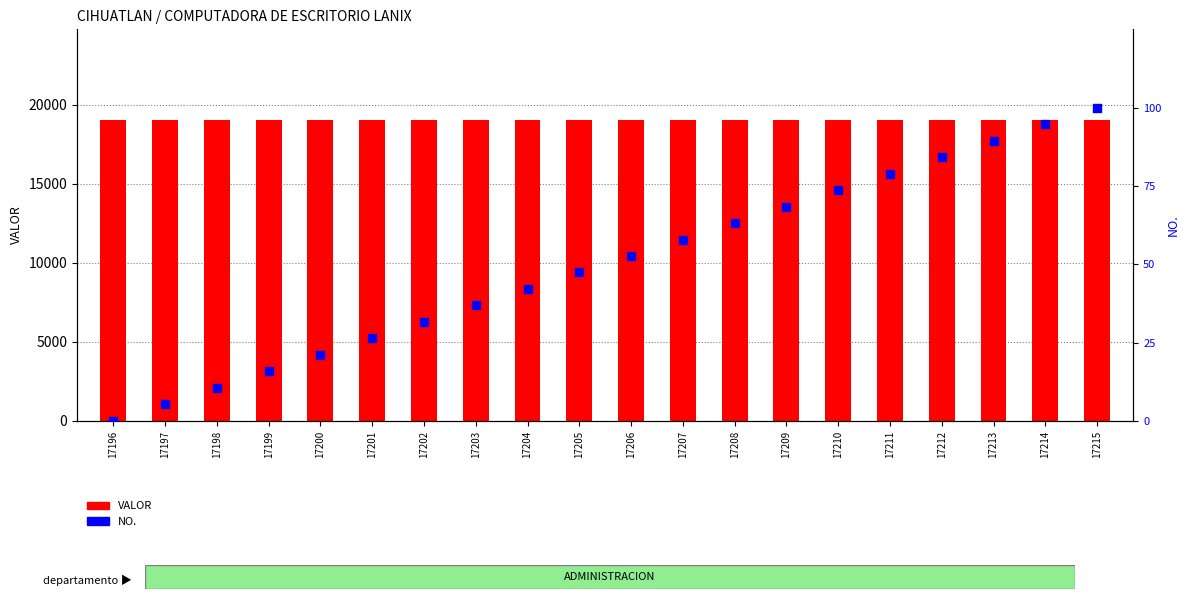

What is the total value across all series at 17214?

19153.5